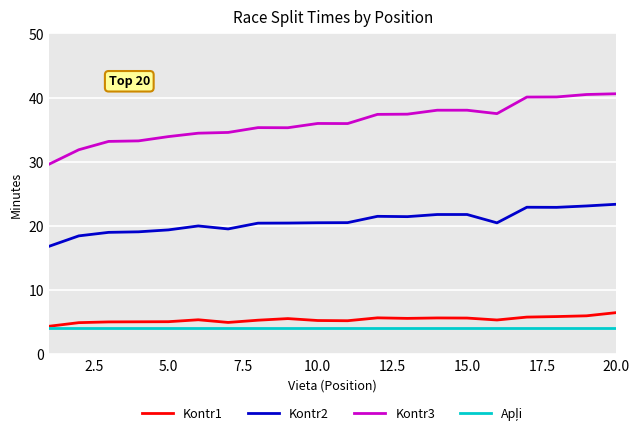

What is the difference between the maximum and minimum values in the Kontr3 series?

11.0